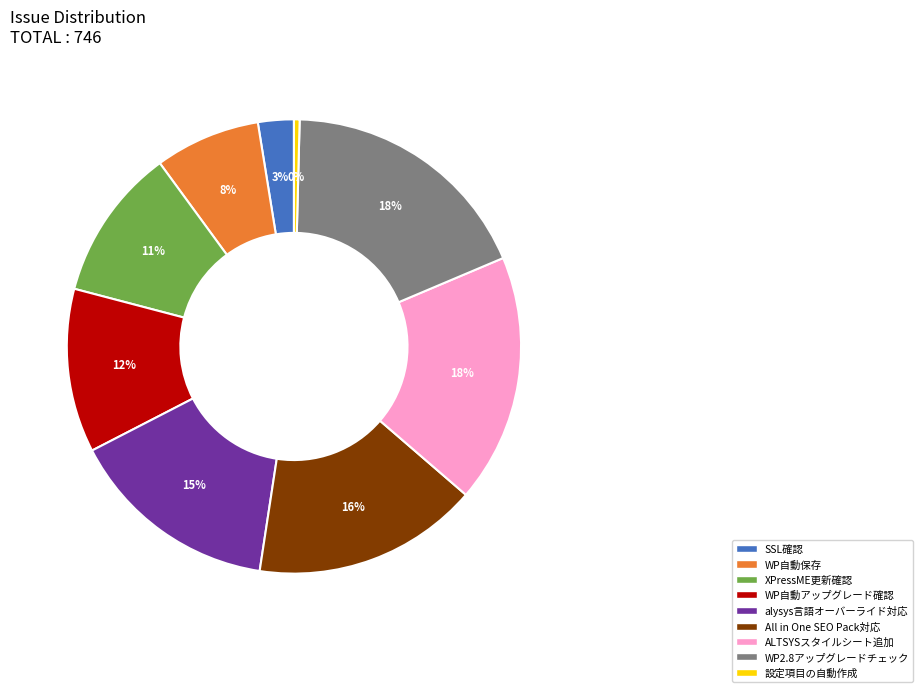

To the nearest percent, what is the average slice percentage?

11%